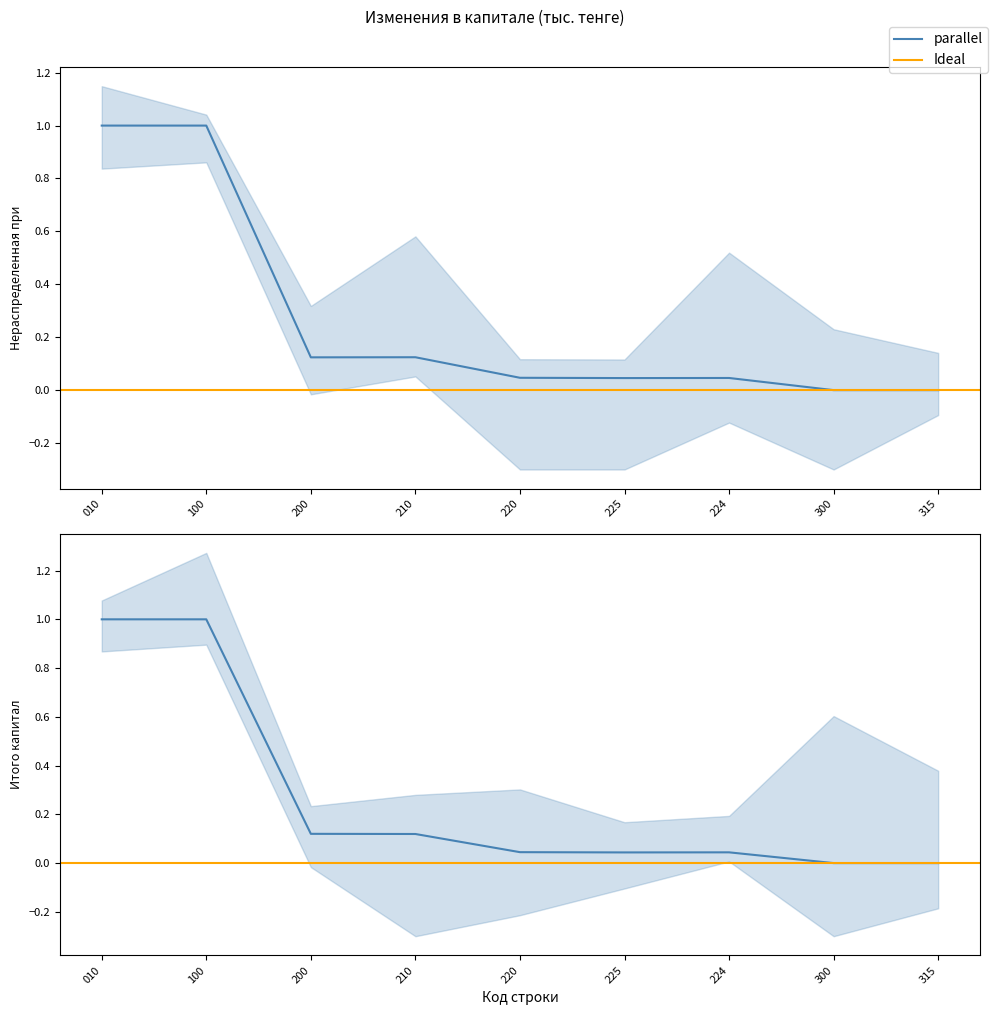

At which label is Итого капитал closest to 0?

300